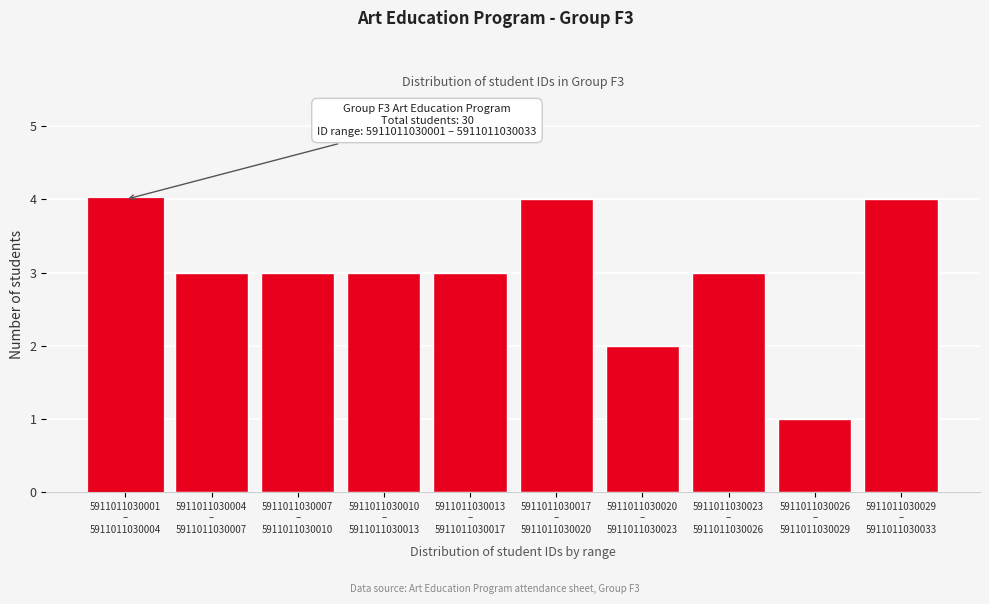

Reading left to right, list all the values displayed in this chart.

4	3	3	3	3	4	2	3	1	4